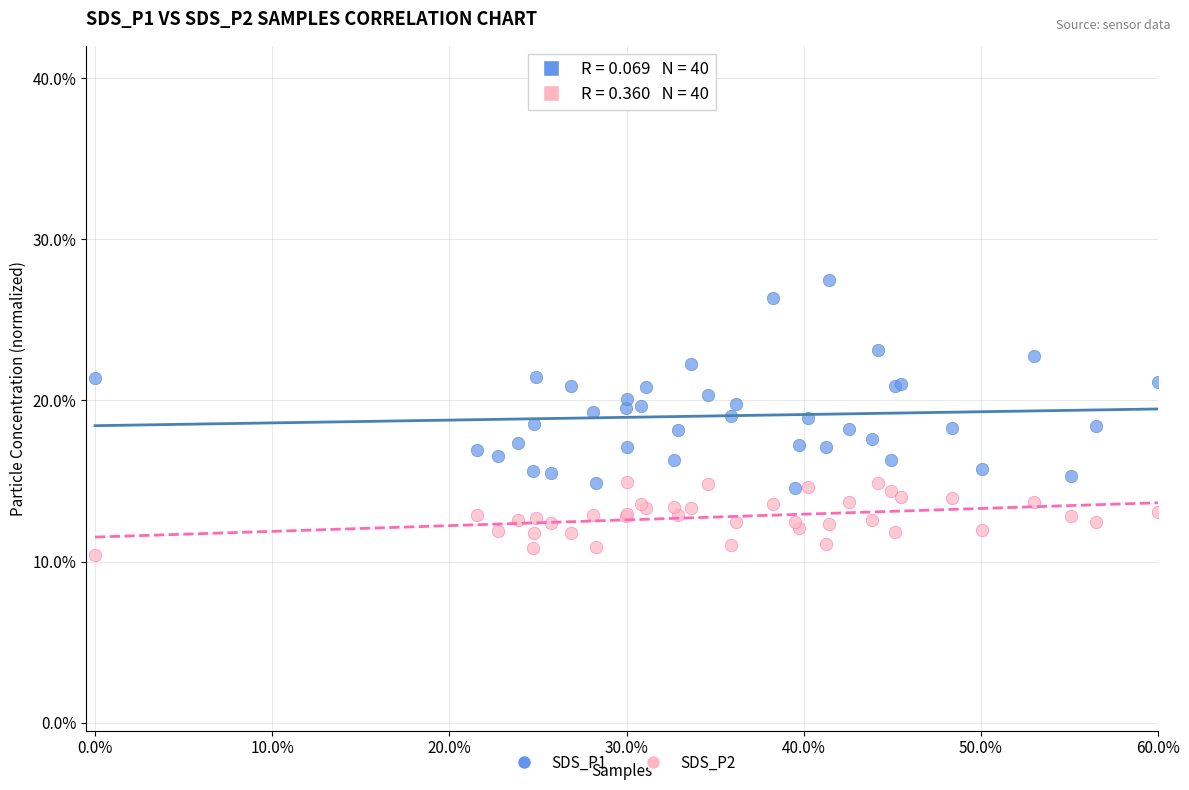

What are all the series names shown in the legend?

SDS_P1, SDS_P2